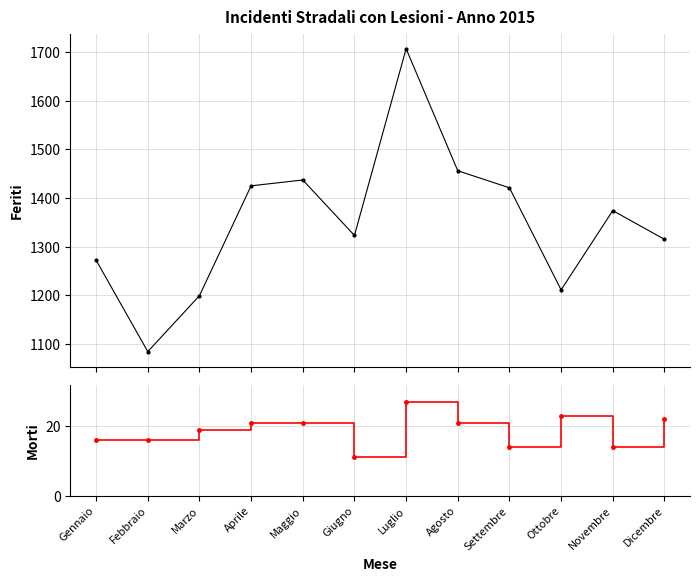

Does the chart have visible grid lines?

Yes